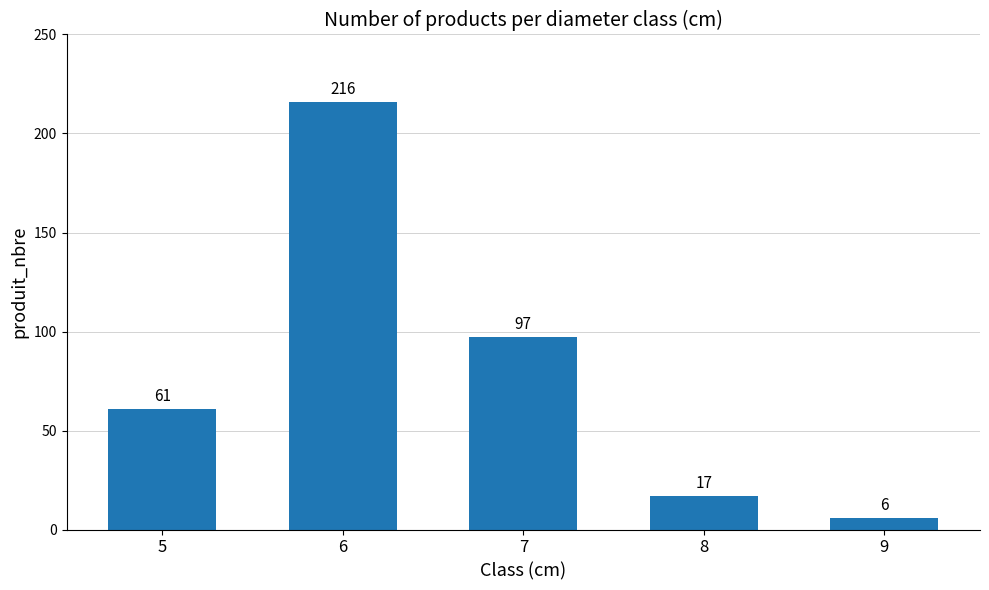

Reading right to left, transcribe all the data shown in this chart.

9=6	8=17	7=97	6=216	5=61